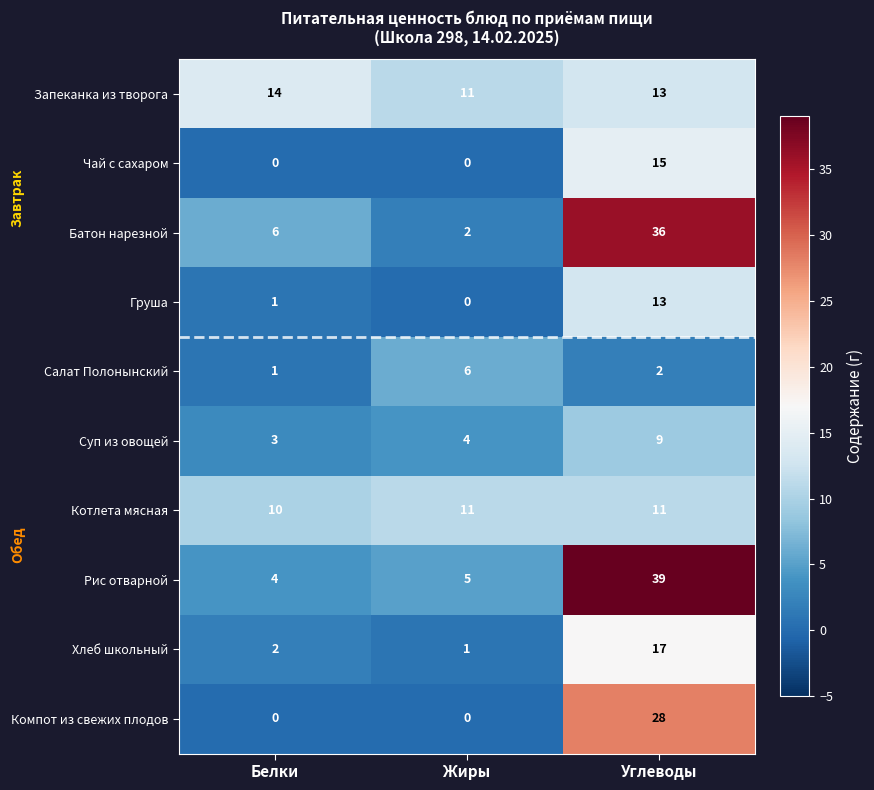

Reading left to right, extract all data points from this chart.

Запеканка из творога: Белки=14	Жиры=11	Углеводы=13
Чай с сахаром: Белки=0	Жиры=0	Углеводы=15
Батон нарезной: Белки=6	Жиры=2	Углеводы=36
Груша: Белки=1	Жиры=0	Углеводы=13
Салат Полонынский: Белки=1	Жиры=6	Углеводы=2
Суп из овощей: Белки=3	Жиры=4	Углеводы=9
Котлета мясная: Белки=10	Жиры=11	Углеводы=11
Рис отварной: Белки=4	Жиры=5	Углеводы=39
Хлеб школьный: Белки=2	Жиры=1	Углеводы=17
Компот из свежих плодов: Белки=0	Жиры=0	Углеводы=28